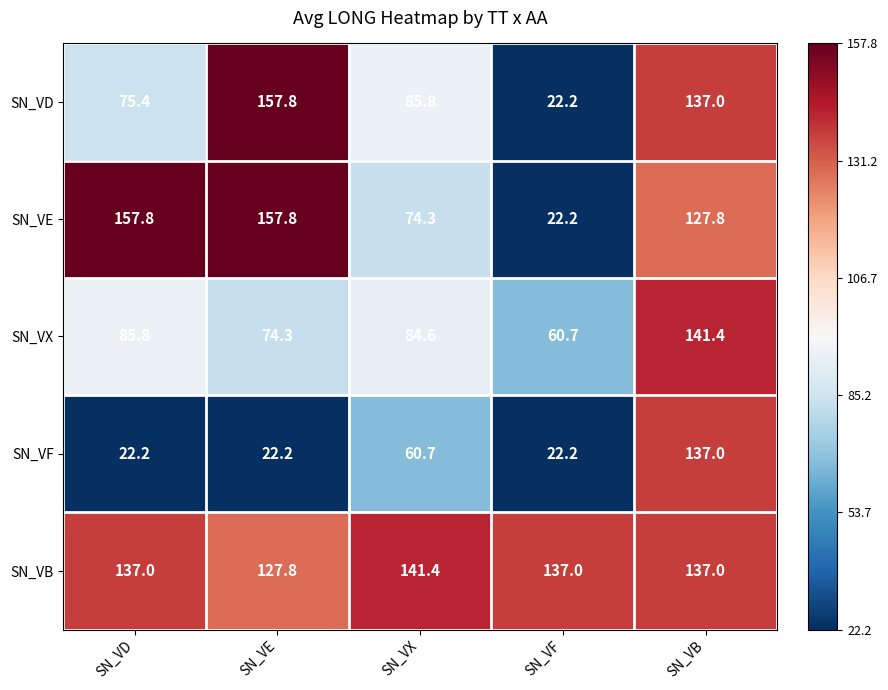

How many categories are shown in the chart?

5